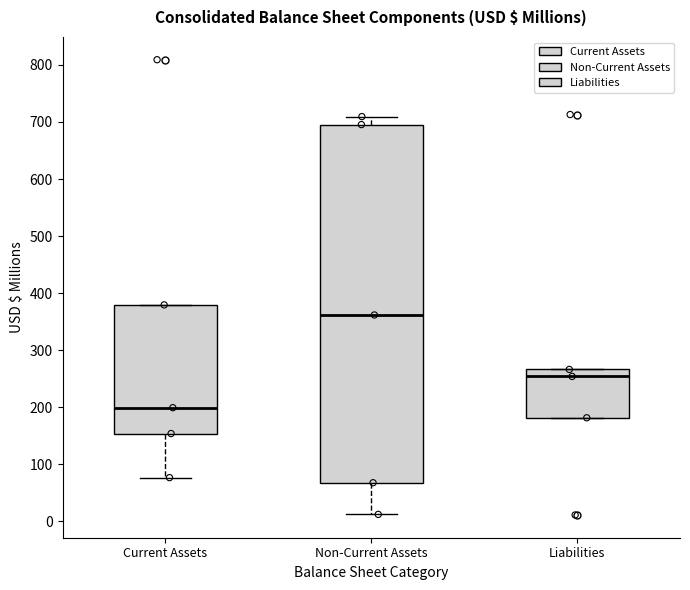

Reading left to right, transcribe this box plot: for each box, give where its median line is, the range the box spans, and where its two whiskers end, as read against the y-axis. The values are not printed on the chart, so give them approximately, as read against the axis.

Current Assets: median 200, box 150 to 380, whiskers 80 to 380
Non-Current Assets: median 360, box 70 to 700, whiskers 10 to 710
Liabilities: median 250, box 180 to 270, whiskers 180 to 270